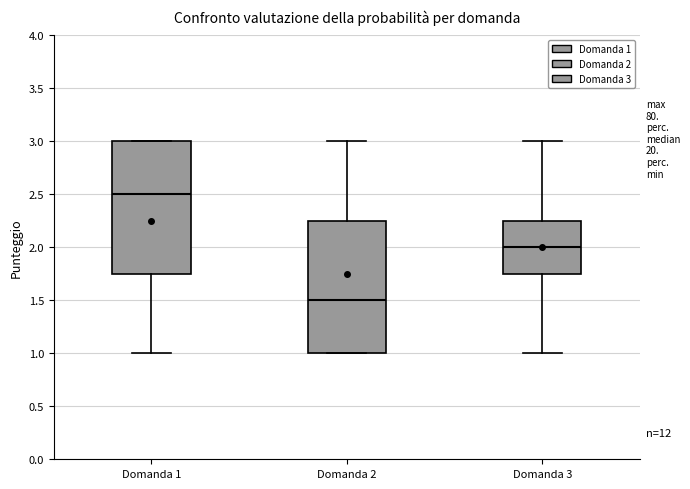

Where does the median line of the box for Domanda 3 sit on the y-axis? The values are not printed on the chart, so give them approximately, as read against the axis.

2.00